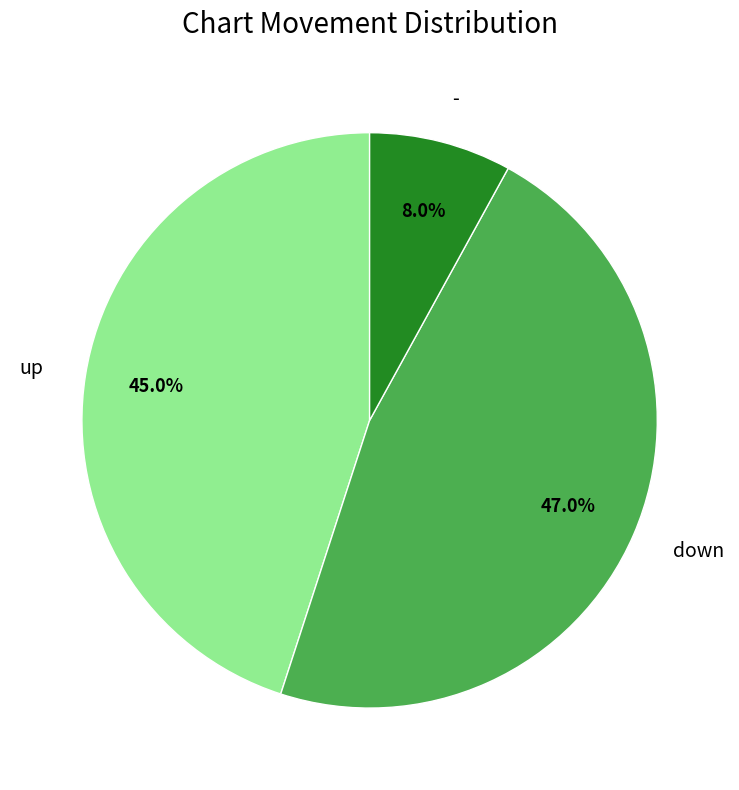

To the nearest percent, what portion does - represent?

8%